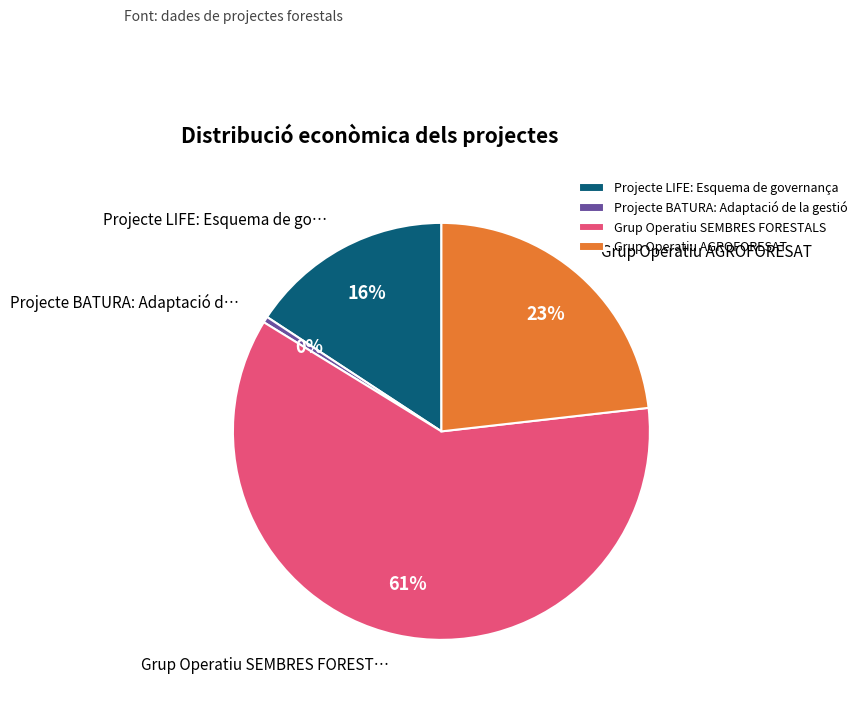

Which slice is the largest?

Grup Operatiu SEMBRES FORESTALS